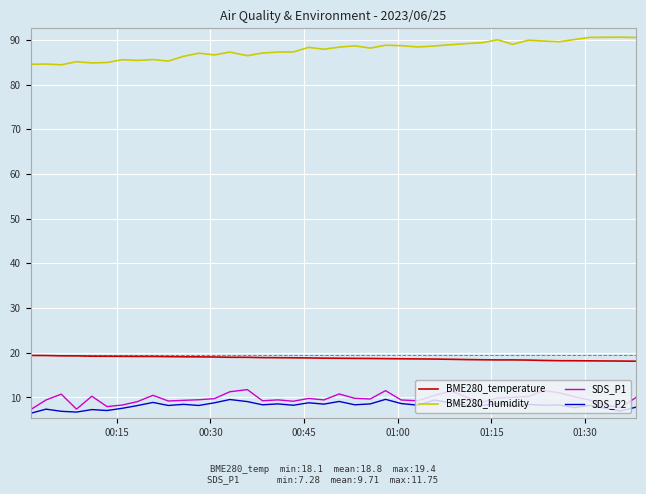

What is the maximum value for SDS_P1?

11.8